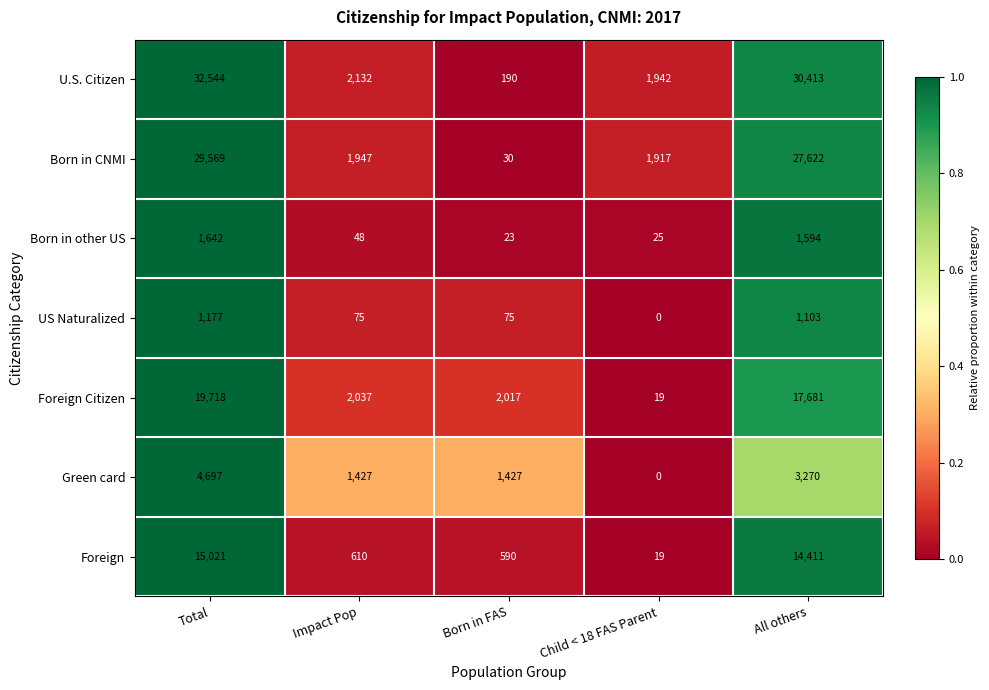

What is the difference between the highest and lowest values at All others?

29310